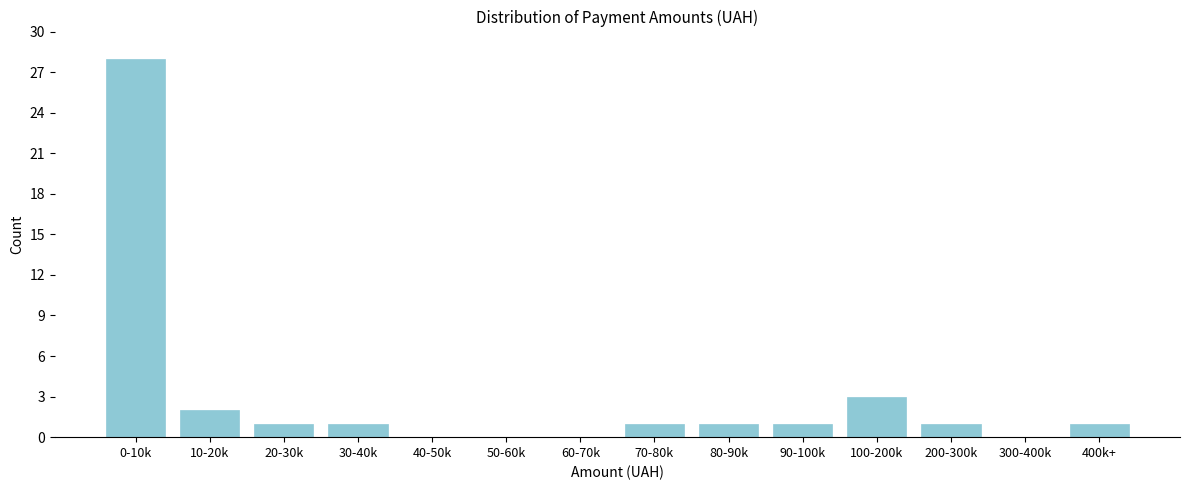

Reading right to left, what are all the values shown in this chart?

400k+=1	300-400k=0	200-300k=1	100-200k=3	90-100k=1	80-90k=1	70-80k=1	60-70k=0	50-60k=0	40-50k=0	30-40k=1	20-30k=1	10-20k=2	0-10k=28